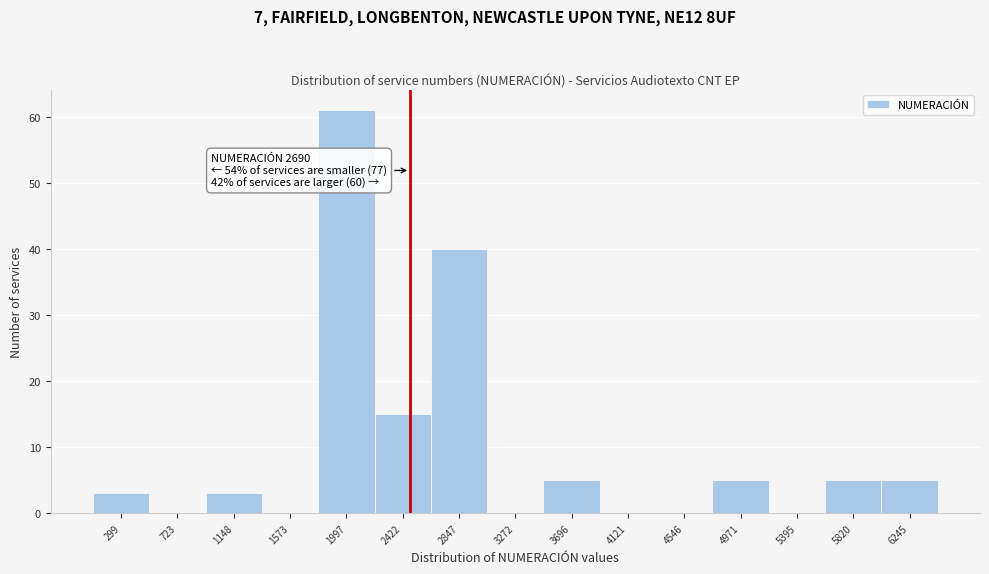

Reading right to left, extract all data points from this chart.

6245=5	5820=5	5395=0	4971=5	4546=0	4121=0	3696=5	3272=0	2847=40	2422=15	1997=61	1573=0	1148=3	723=0	299=3